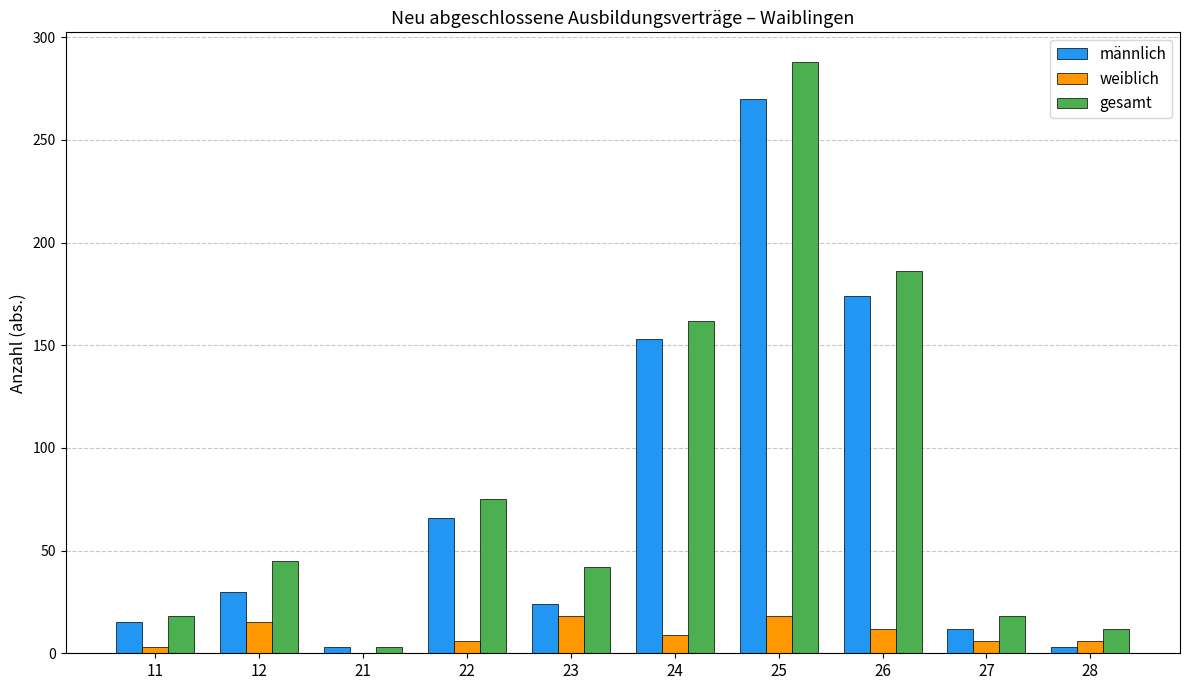

Is the value of weiblich at 28 greater than the value of gesamt at 28?

No